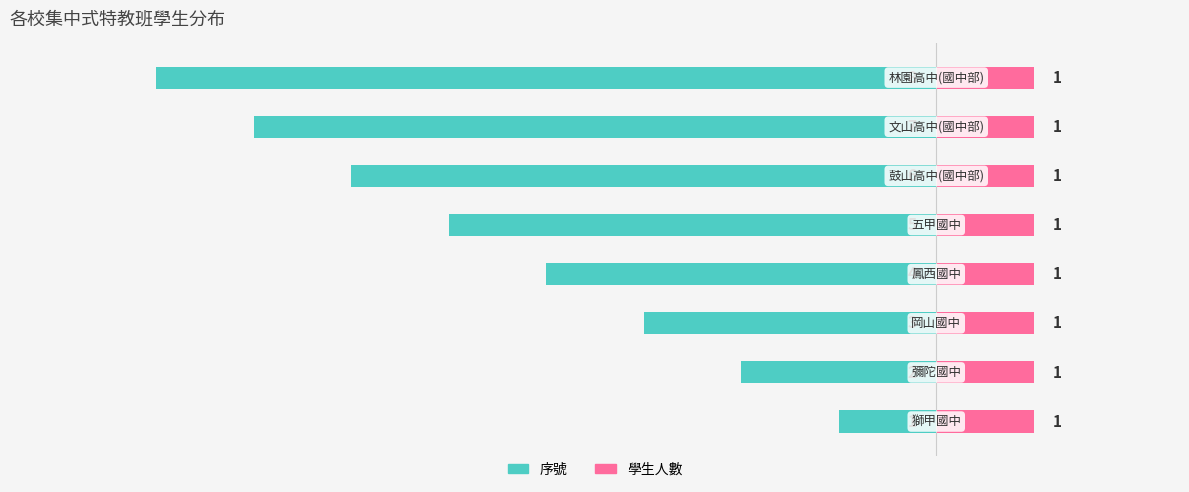

At how many categories does at least one series exceed -4?

8